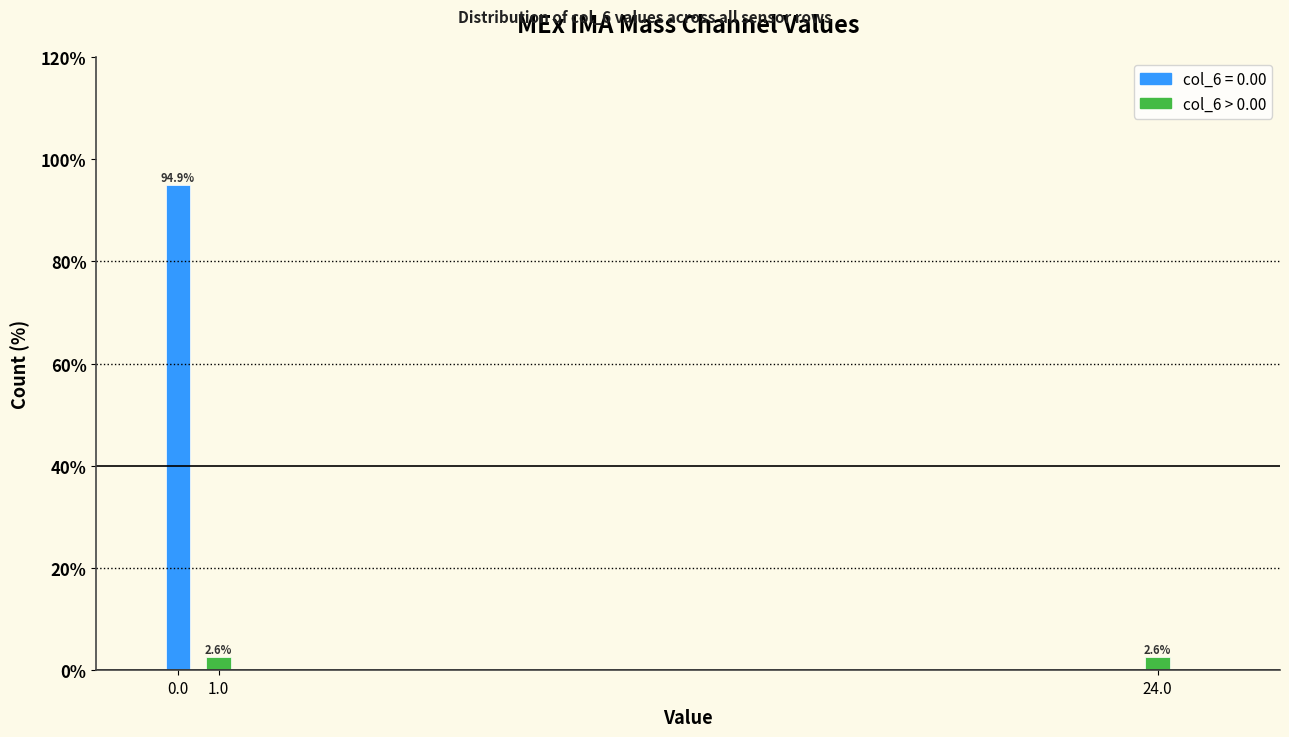

Reading right to left, list all the values displayed in this chart.

2.6	2.6	94.9